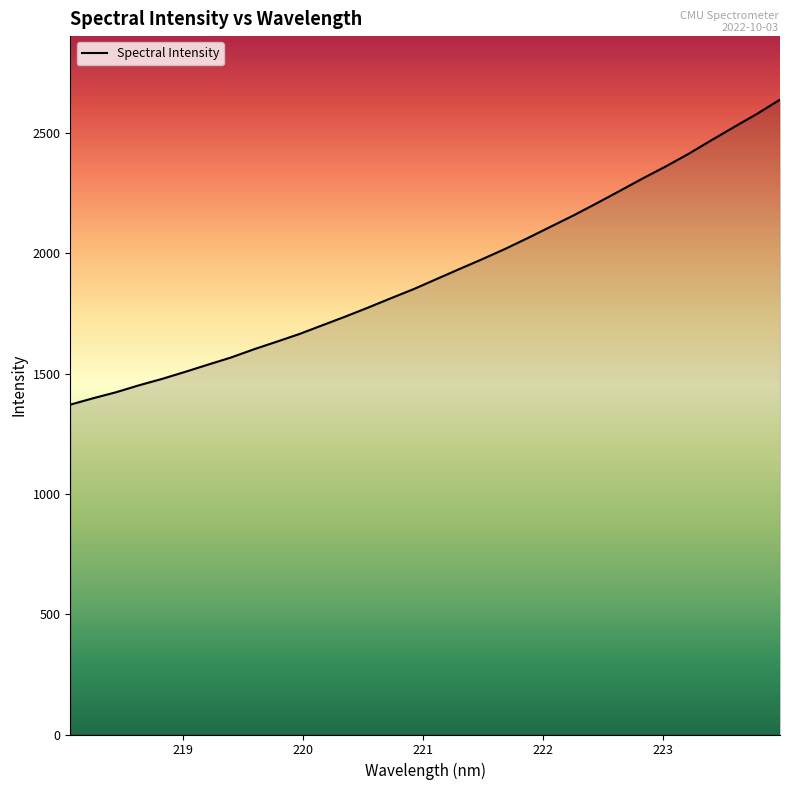

What is the difference between the maximum and minimum values?

1267.9